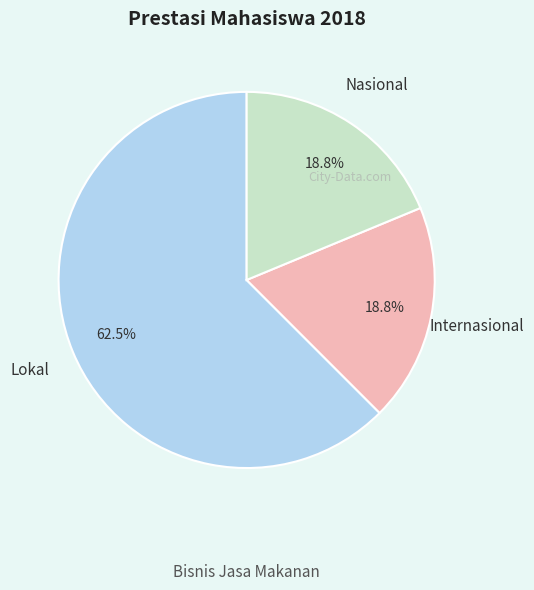

Count the number of slices in the pie.

3